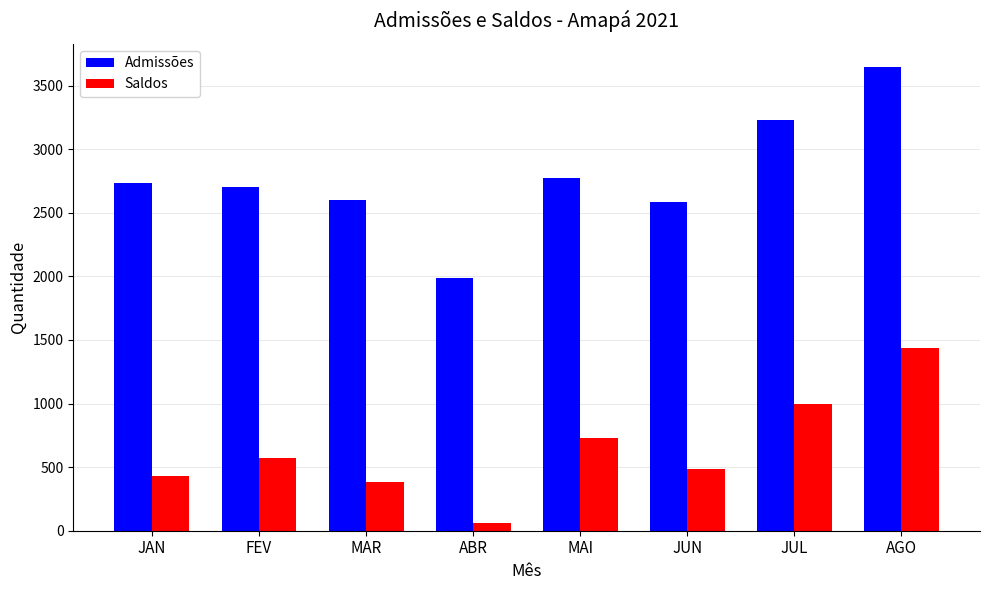

What are all the series names shown in the legend?

Admissões, Saldos